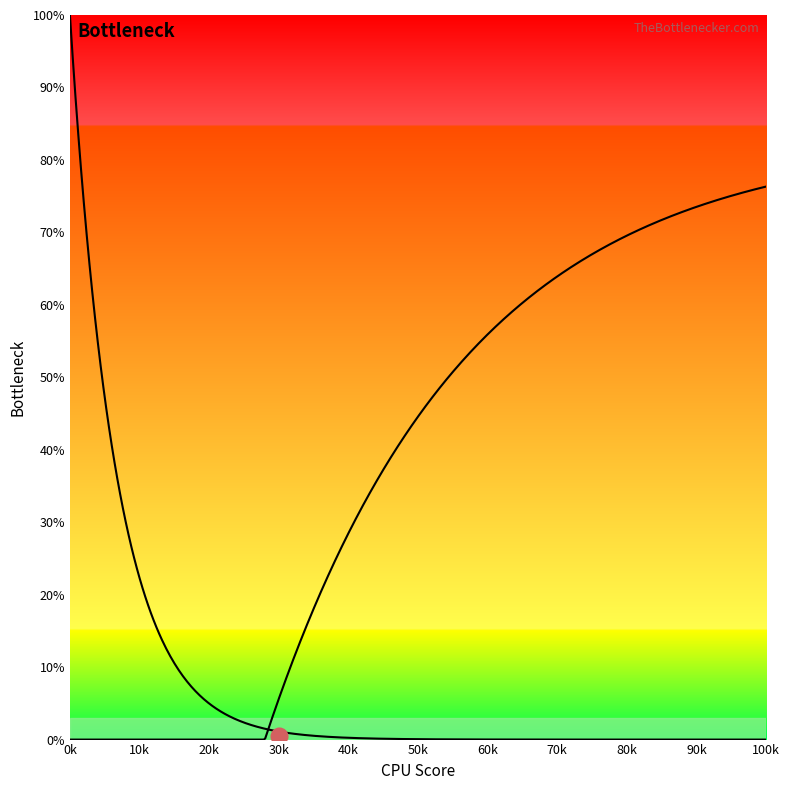

How many values in Right Curve are above zero?

13